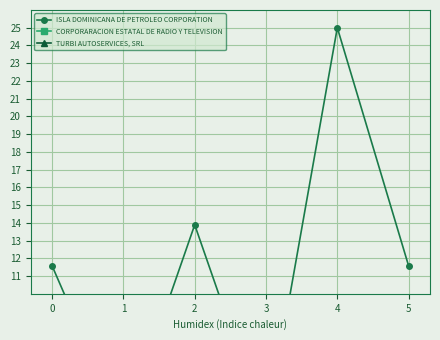

What is the value of the TURBI AUTOSERVICES, SRL point at the 2nd from the left?

0.1